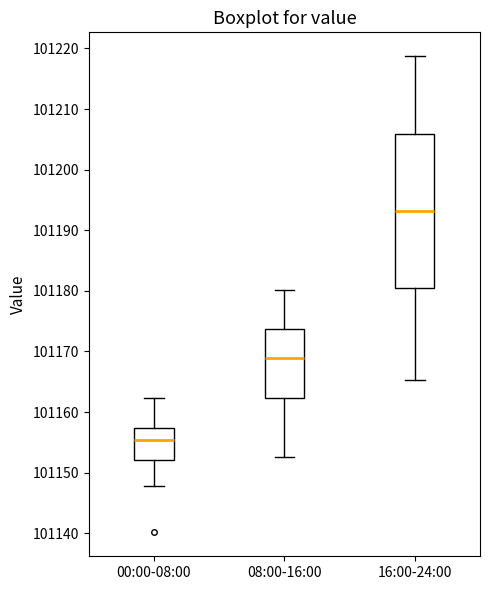

Which box's median line is the lowest?

00:00-08:00